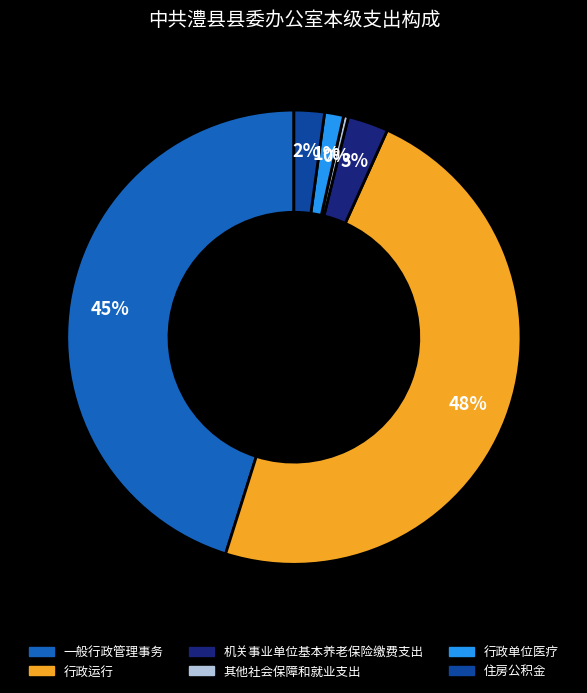

Between 机关事业单位基本养老保险缴费支出 and 行政运行, which is larger?

行政运行